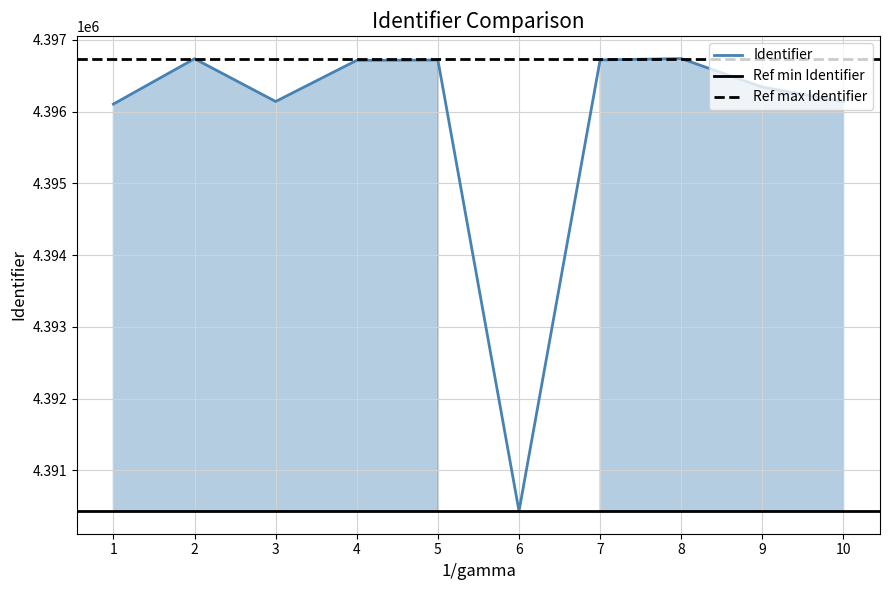

What is the greatest value displayed?

4396740